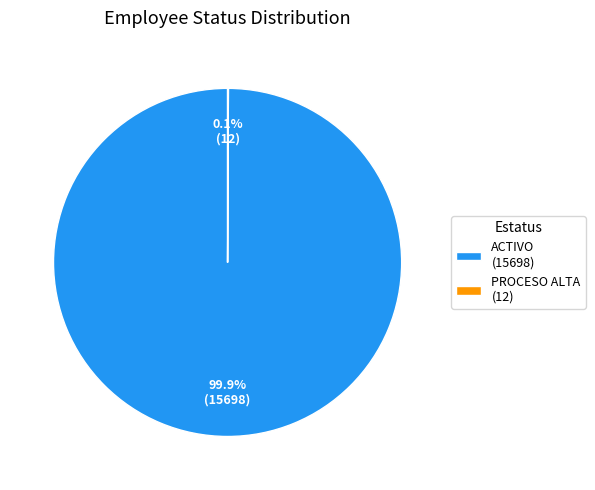

Which slice represents more than half of the pie?

ACTIVO